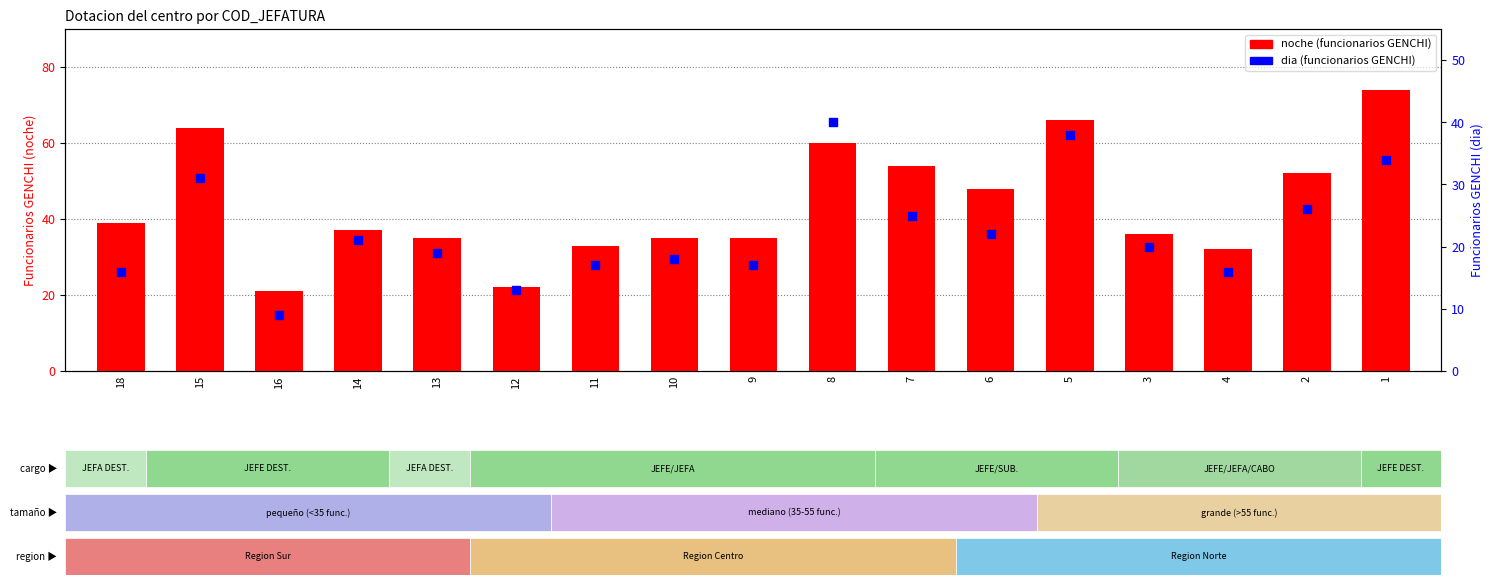

Is the value of dia (funcionarios) at 14 greater than the value of noche (funcionarios) at 18?

No